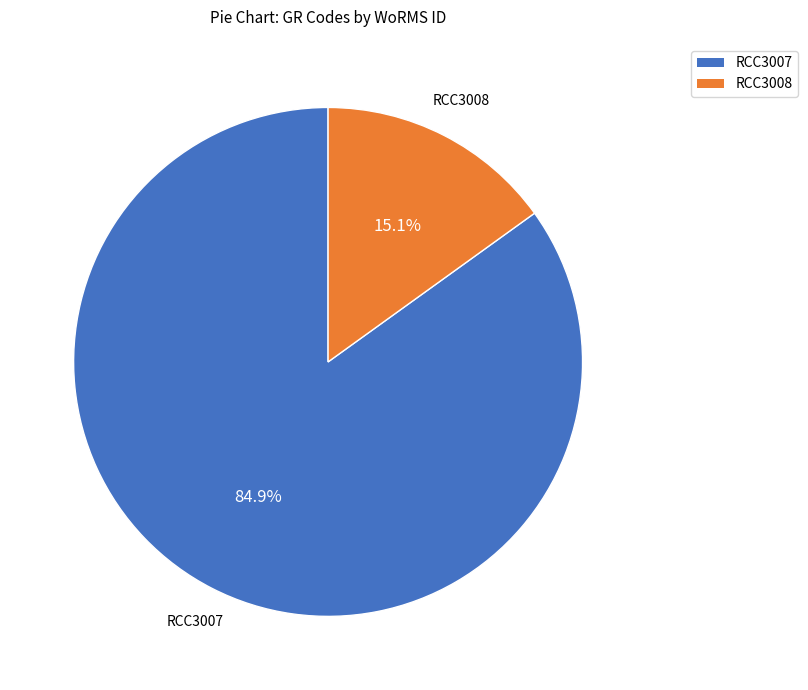

How many slices are in this pie chart?

2